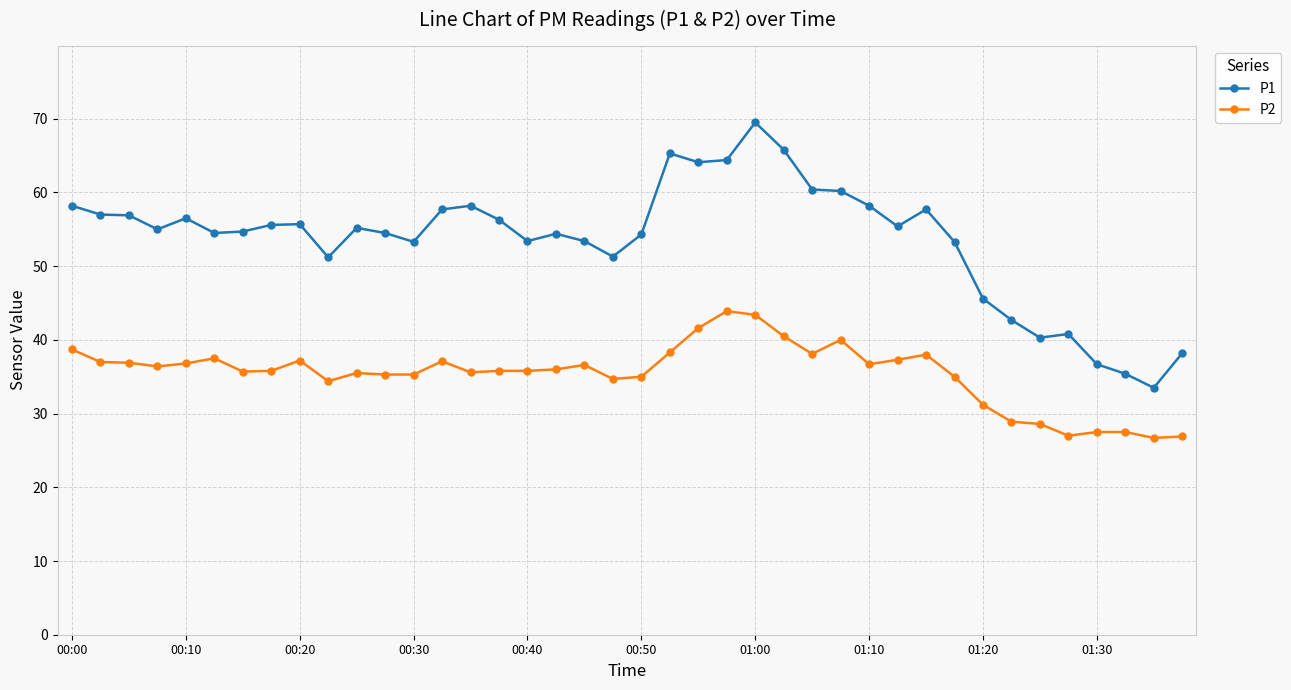

Which series has the widest spread of values?

P1